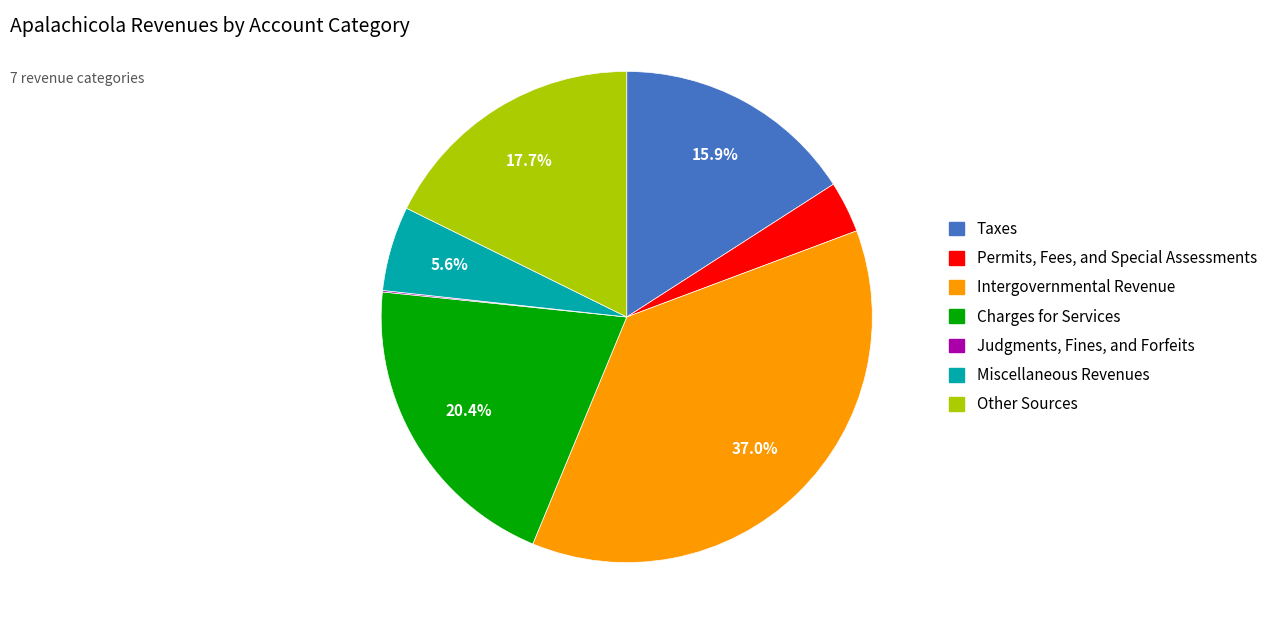

What percentage do Charges for Services and Taxes together represent?

36.3%